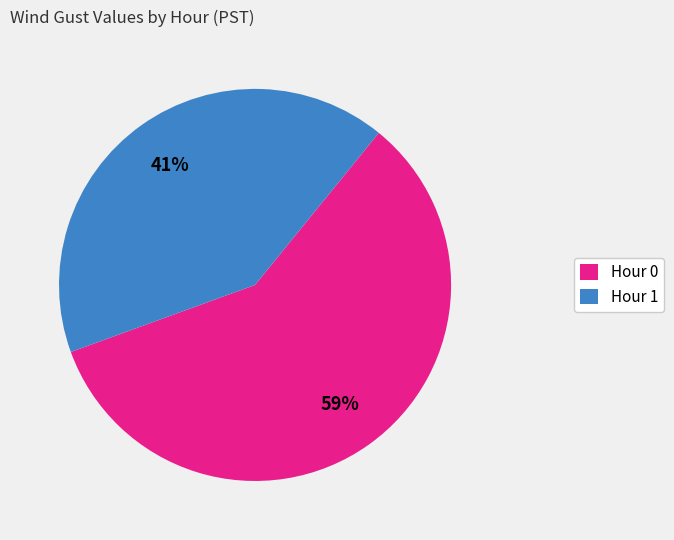

Which category has the biggest portion of the pie?

Hour 0